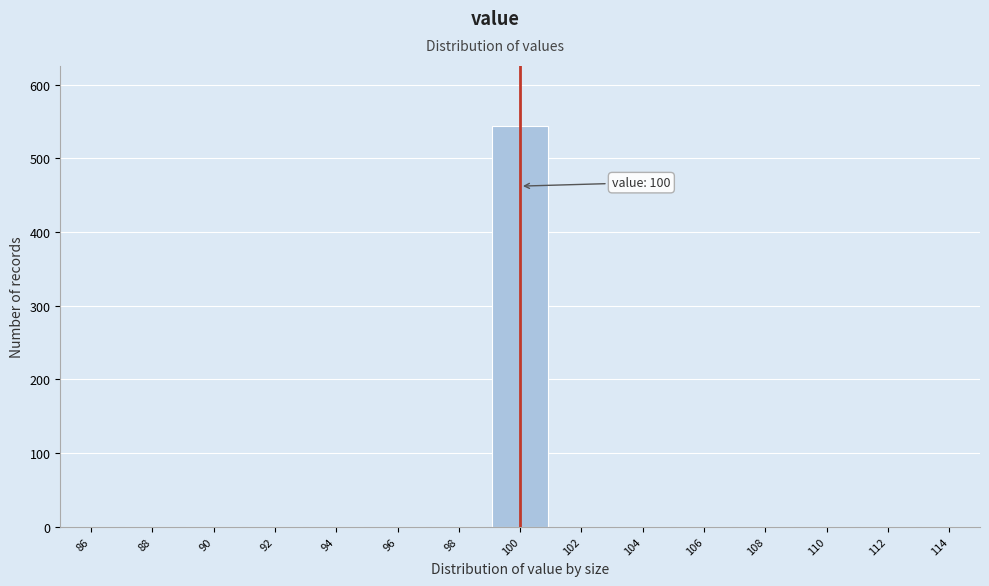

Which range on the x-axis has the tallest bar?

99 to 101